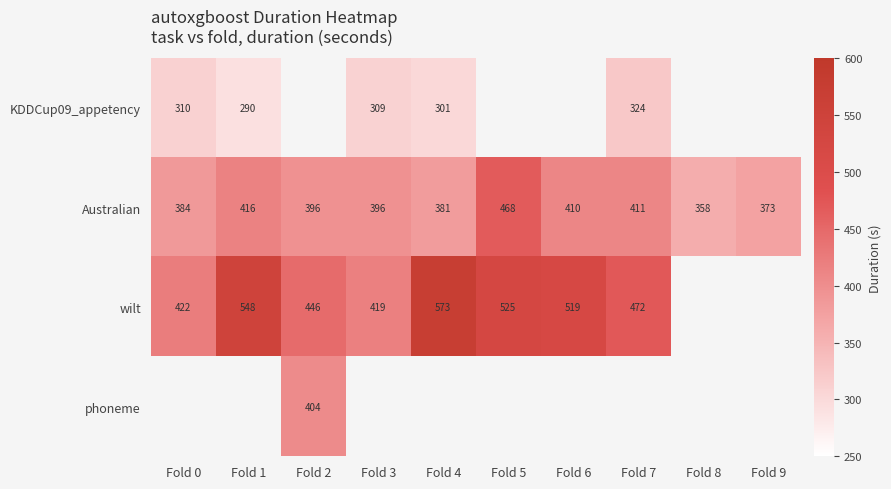

At which label is Australian closest to 413?

Fold 7